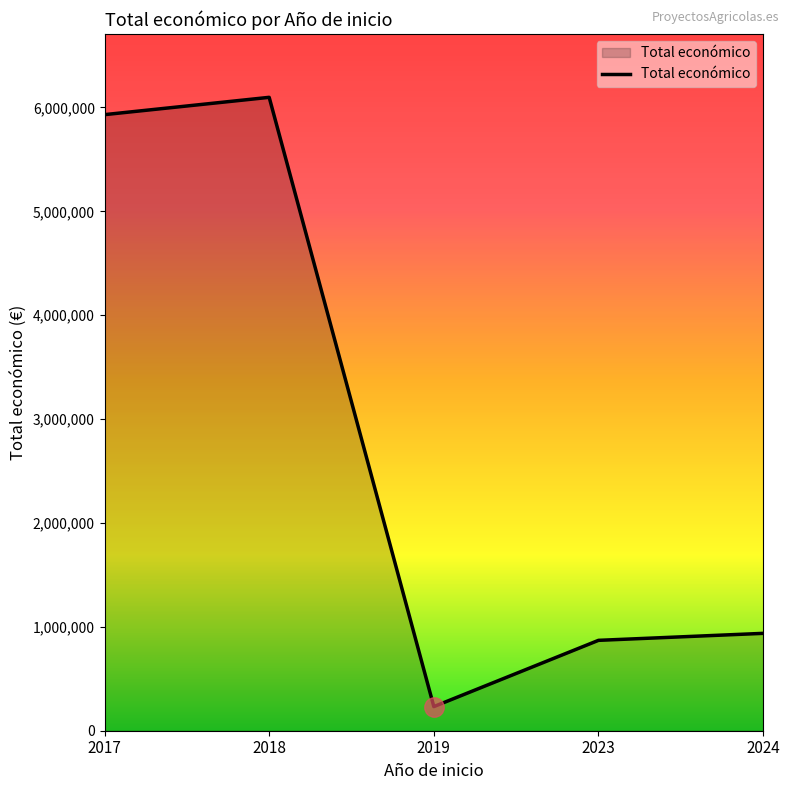

Reading left to right, extract all data points from this chart.

5930502	6097171	232189	869982	937324